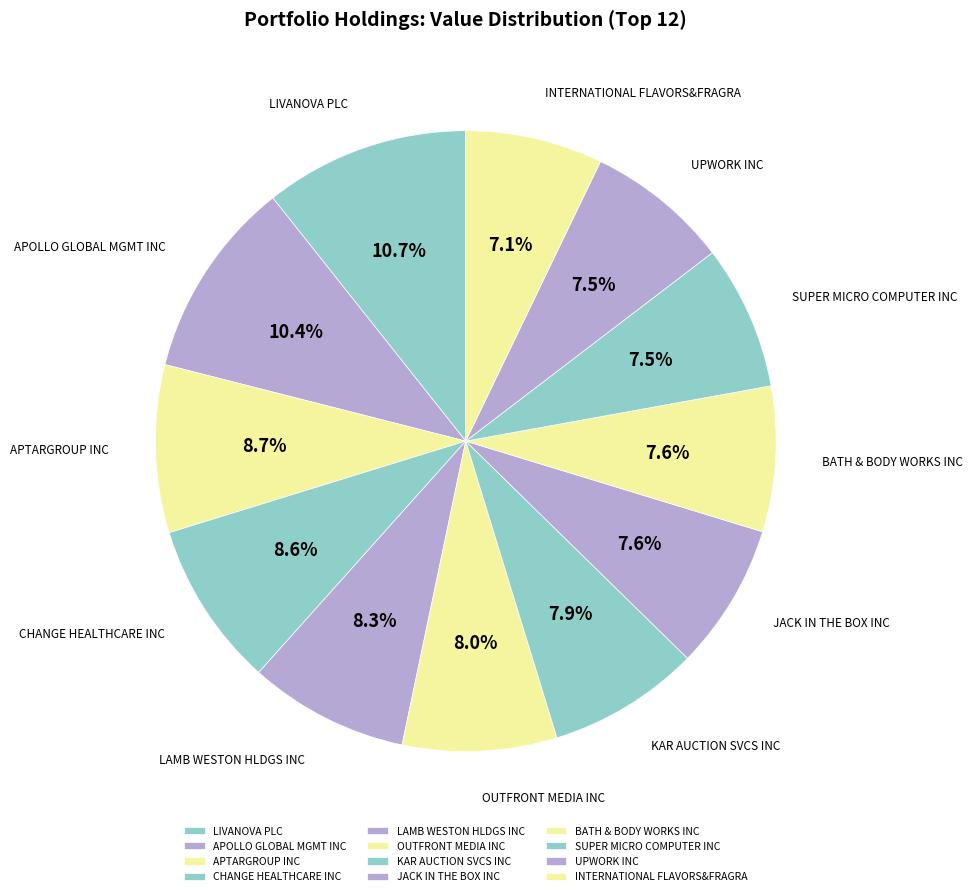

What percentage is the CHANGE HEALTHCARE INC slice, to the nearest percent?

9%